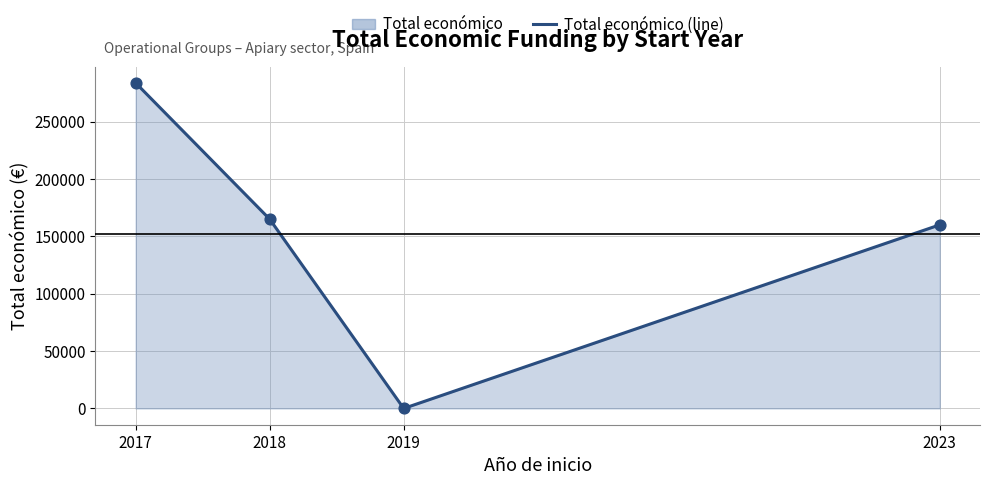

What is the ratio of the value at 2017 to the value at 2023?

1.8